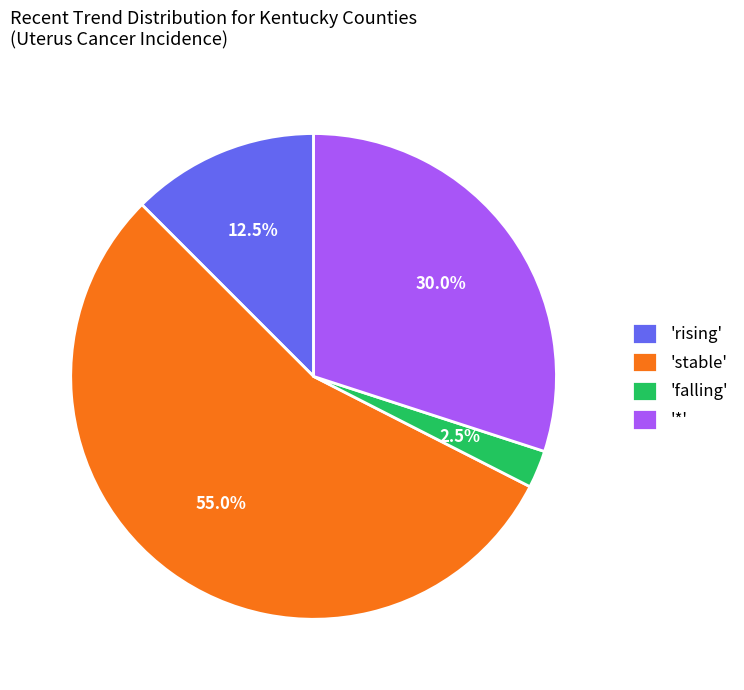

Rank the categories by value from lowest to highest.

'falling', 'rising', '*', 'stable'